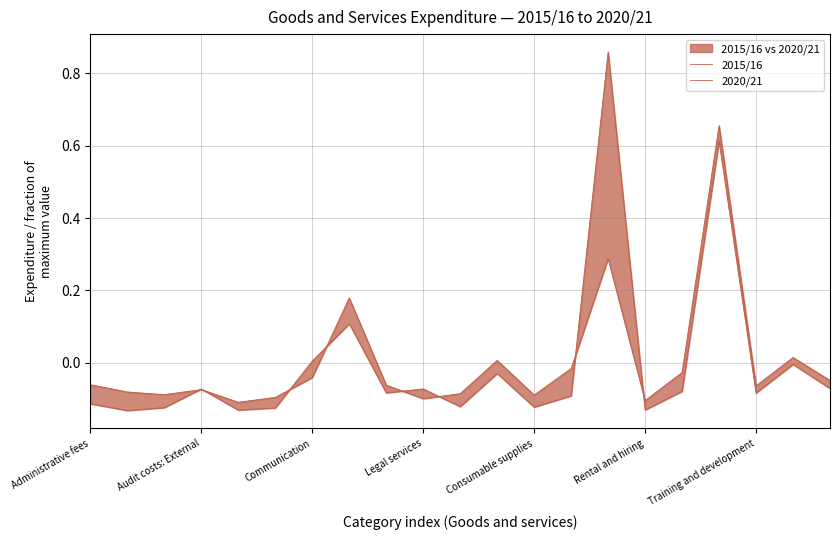

What is the minimum value shown in the chart?

-0.1